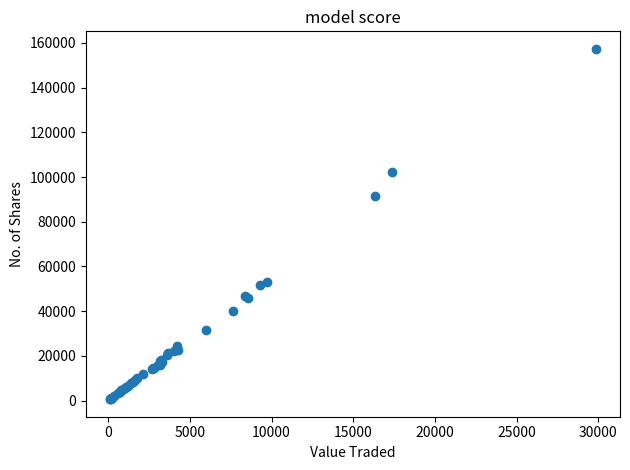

What Y value in the scatter plot is closest to 78979?

91601